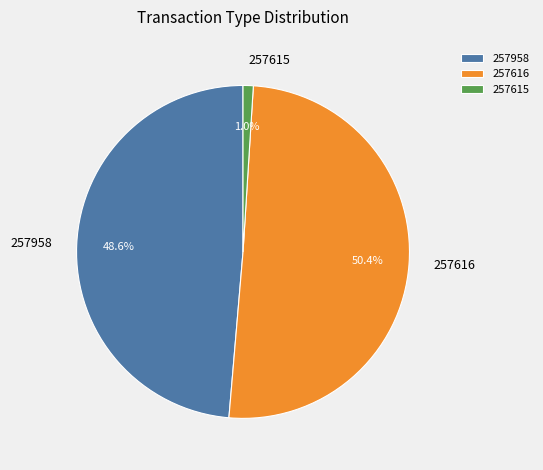

How many slices are in this pie chart?

3